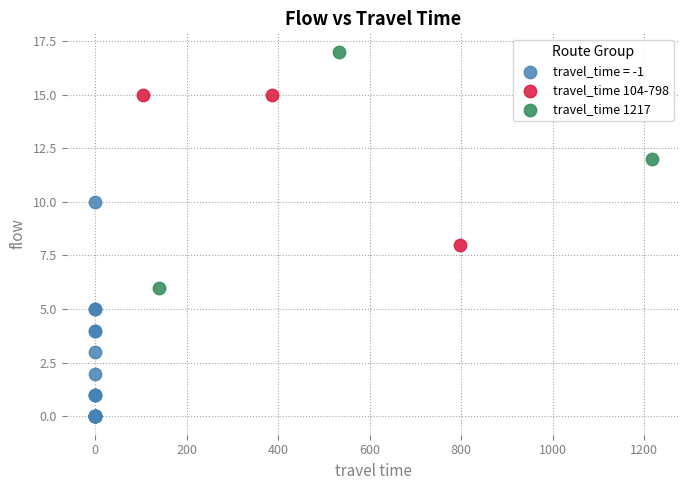

Which series contains the highest Y value?

travel_time 1217